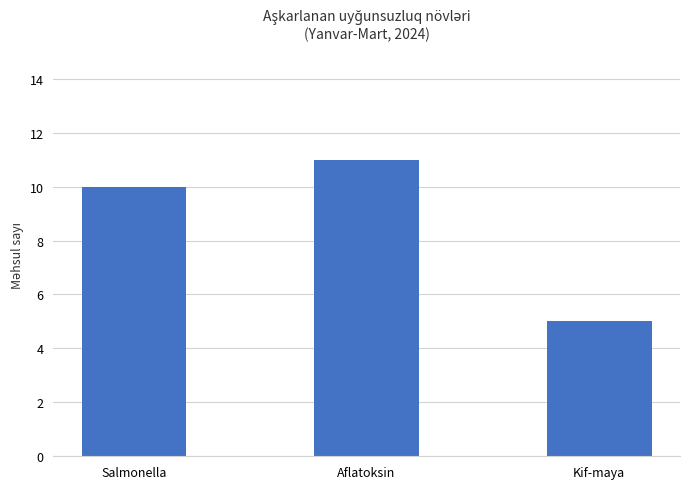

List the labels in order of value, smallest first.

Kif-maya, Salmonella, Aflatoksin